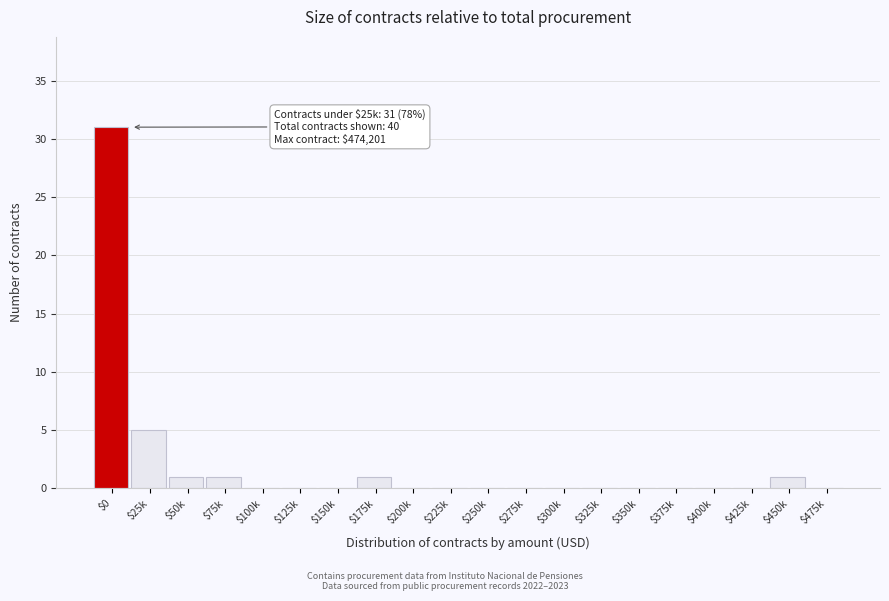

What is the greatest value displayed?

31